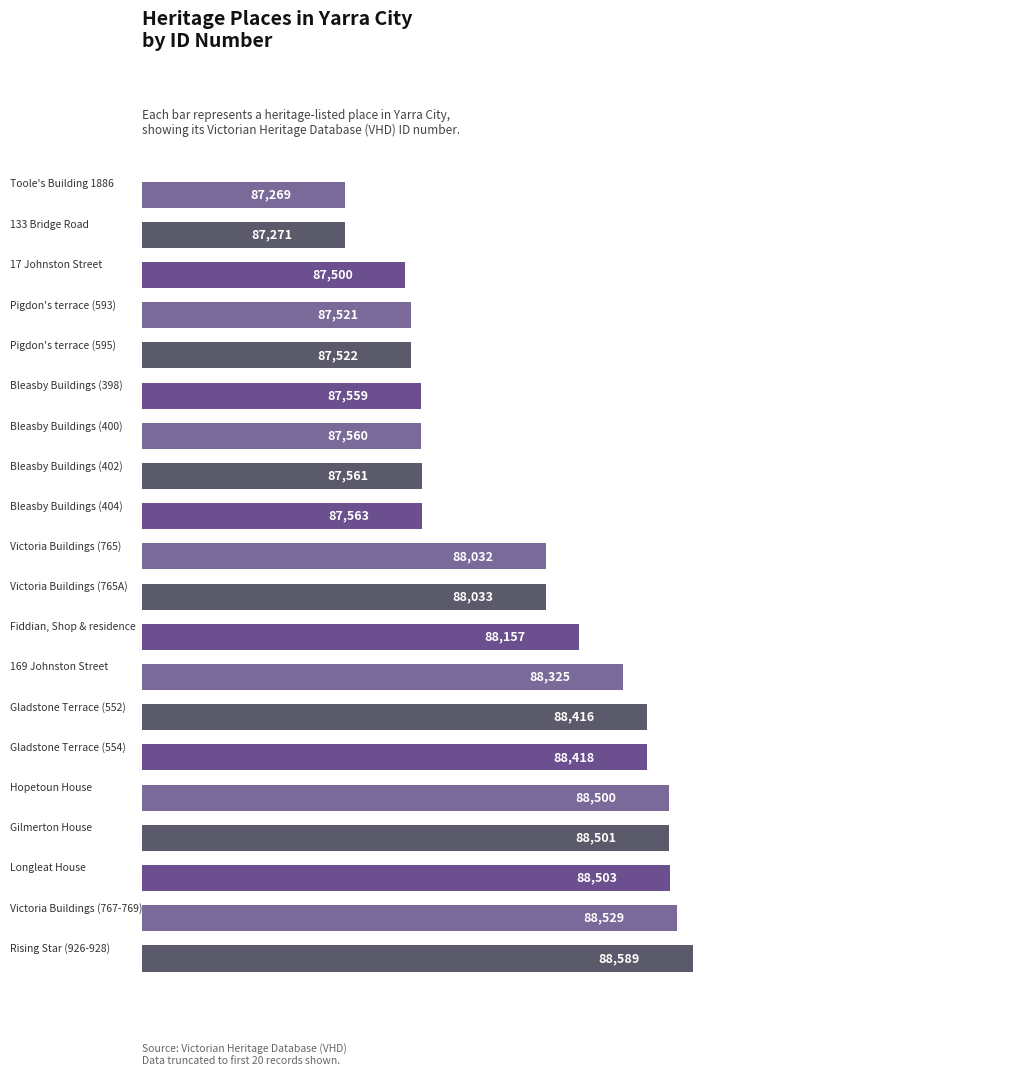

What is the value of the 14th bar from the top?

88416